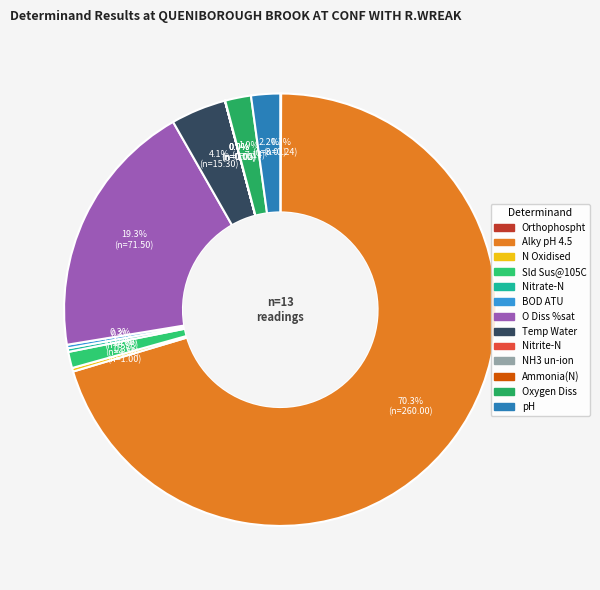

Do pH and Sld Sus@105C together represent more than half of the pie?

No